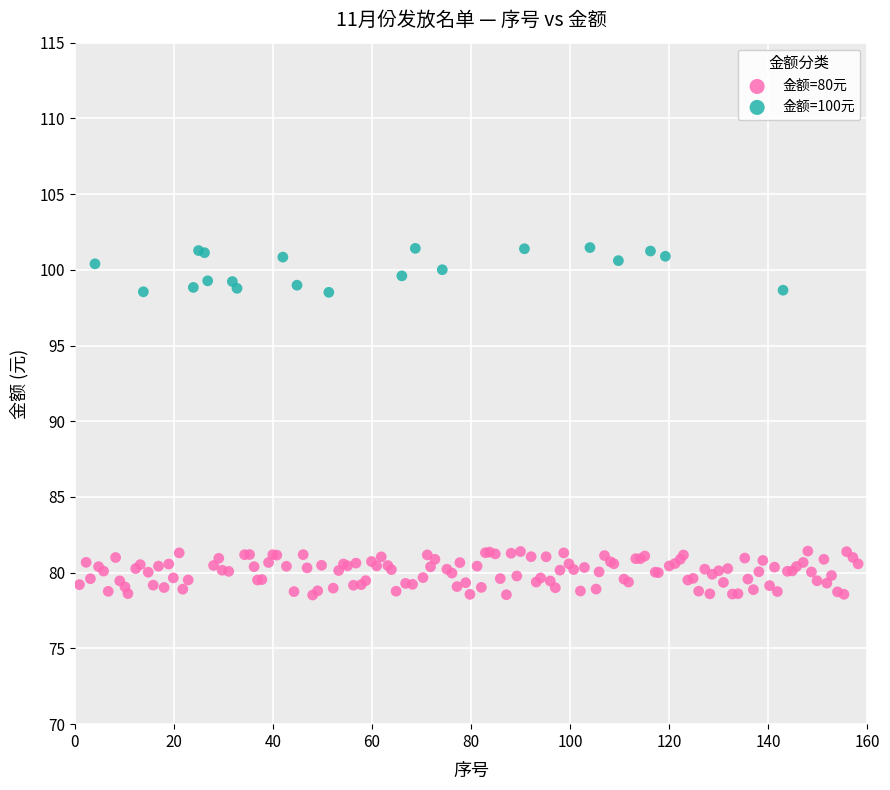

Which series contains the lowest Y value?

金额=80元